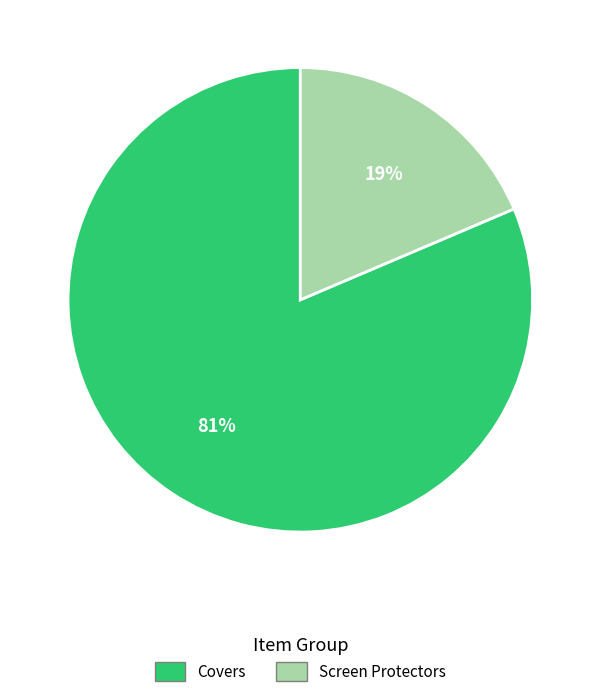

Rank the categories by value from lowest to highest.

Screen Protectors, Covers